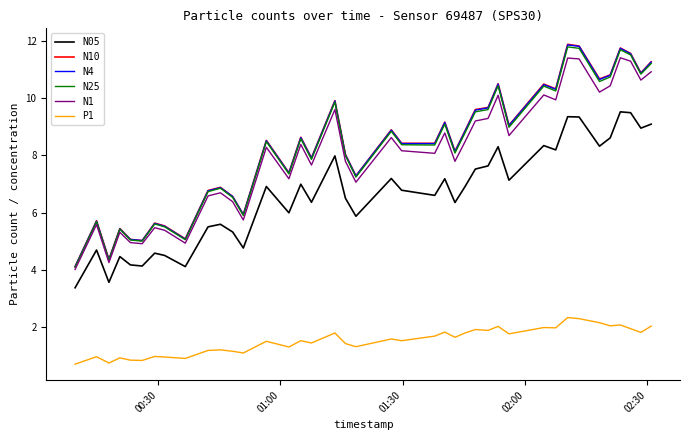

What is the smallest value displayed?

0.7